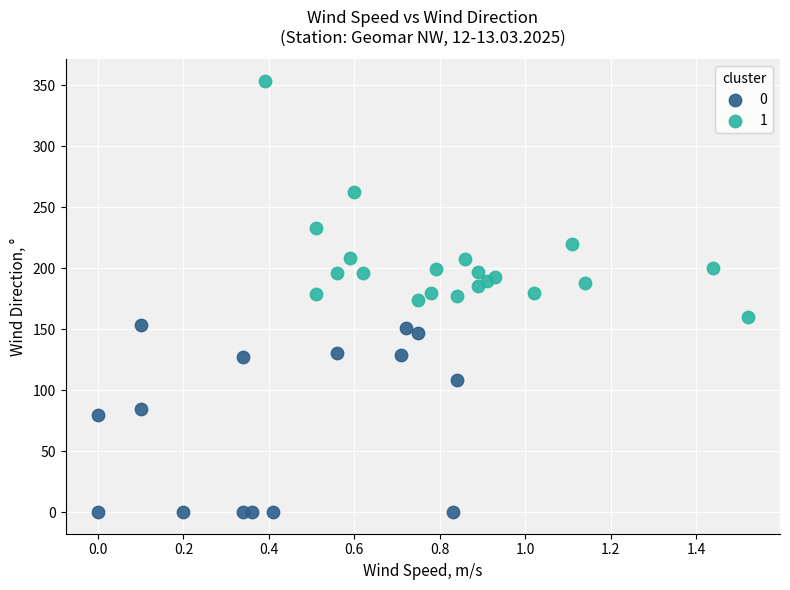

Which series contains the highest Y value?

1